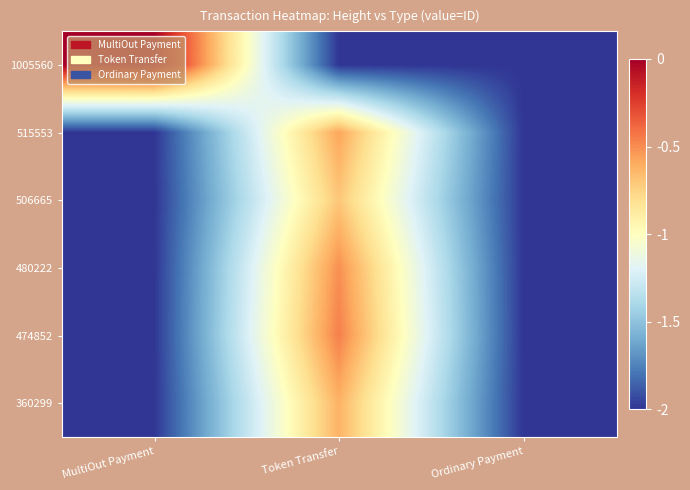

Reading left to right, transcribe all the data shown in this chart.

1005560: MultiOut Payment=0.0	Token Transfer=-2.0	Ordinary Payment=-2.0
515553: MultiOut Payment=-2.0	Token Transfer=-0.6	Ordinary Payment=-2.0
506665: MultiOut Payment=-2.0	Token Transfer=-0.7	Ordinary Payment=-2.0
480222: MultiOut Payment=-2.0	Token Transfer=-0.5	Ordinary Payment=-2.0
474852: MultiOut Payment=-2.0	Token Transfer=-0.5	Ordinary Payment=-2.0
360299: MultiOut Payment=-2.0	Token Transfer=-0.6	Ordinary Payment=-2.0